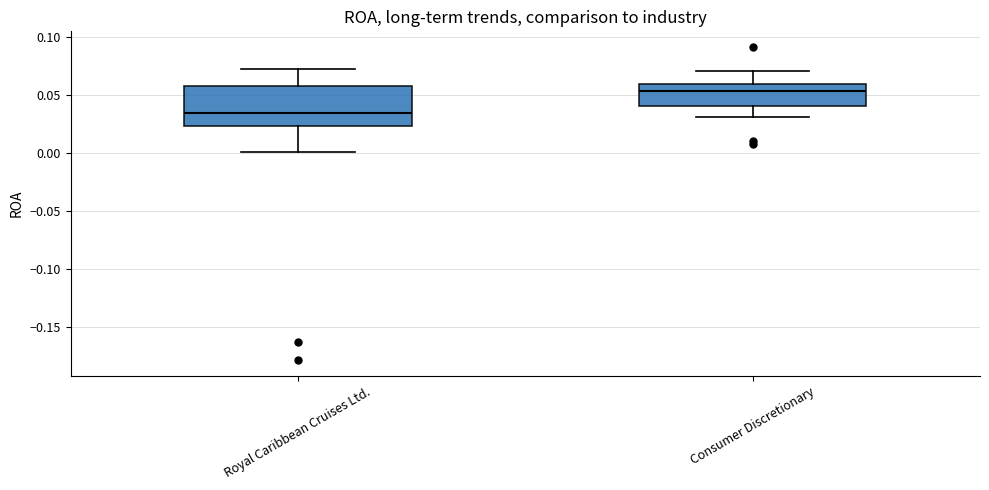

Which box has the highest median line?

Consumer Discretionary